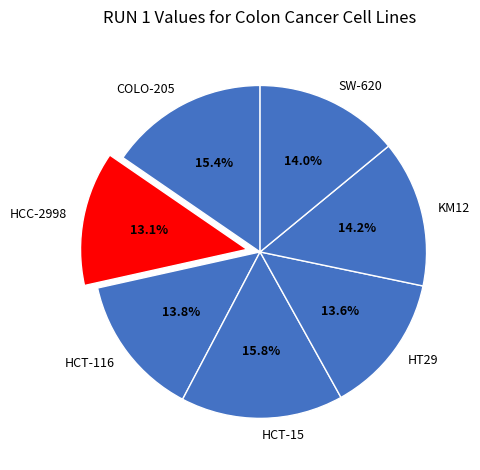

To the nearest percent, what percentage of the pie is COLO-205?

15%